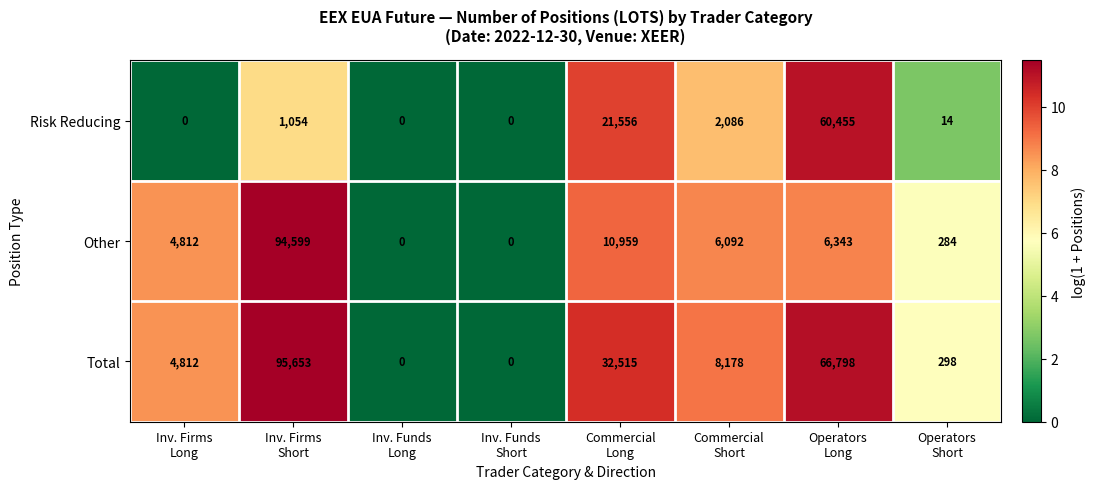

How many categories are shown in the chart?

8